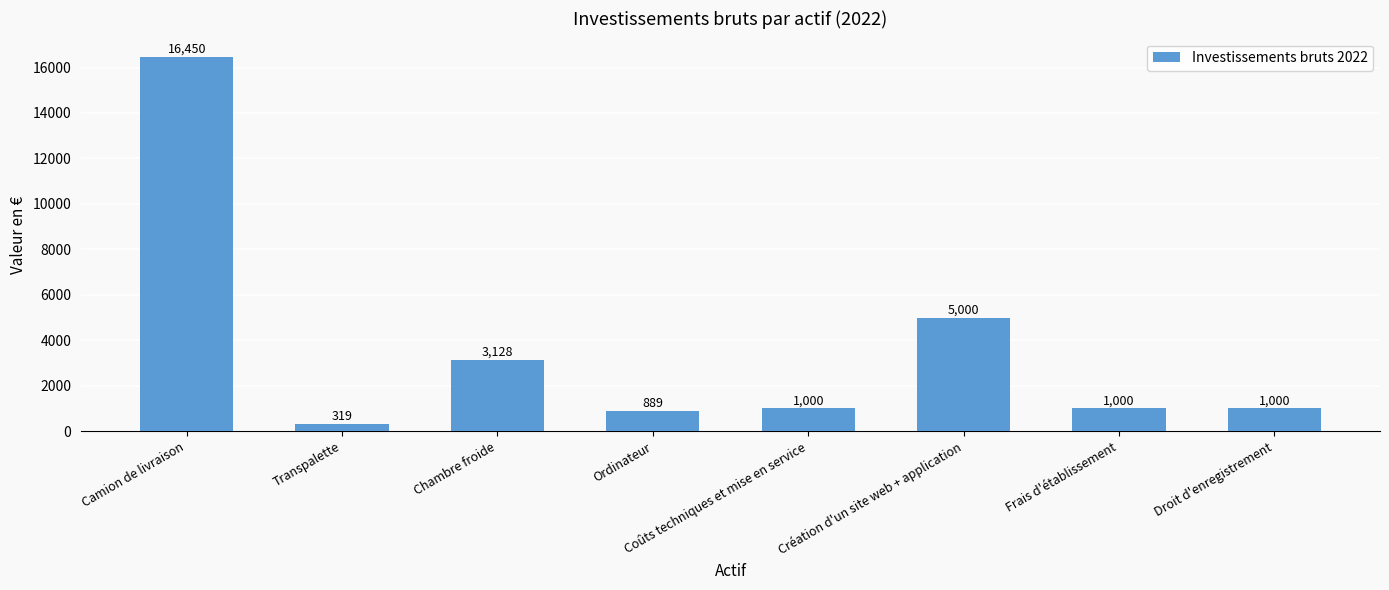

Where does the data first go above 1000?

Camion de livraison